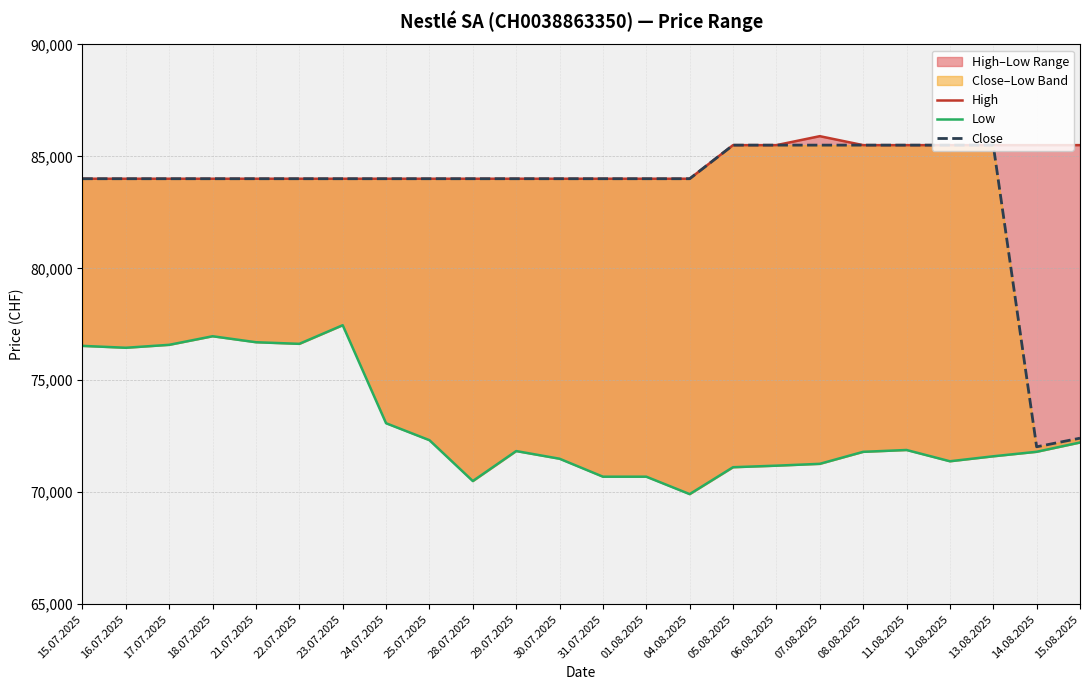

What is the value of the Close point at the 1st from the left?

84000